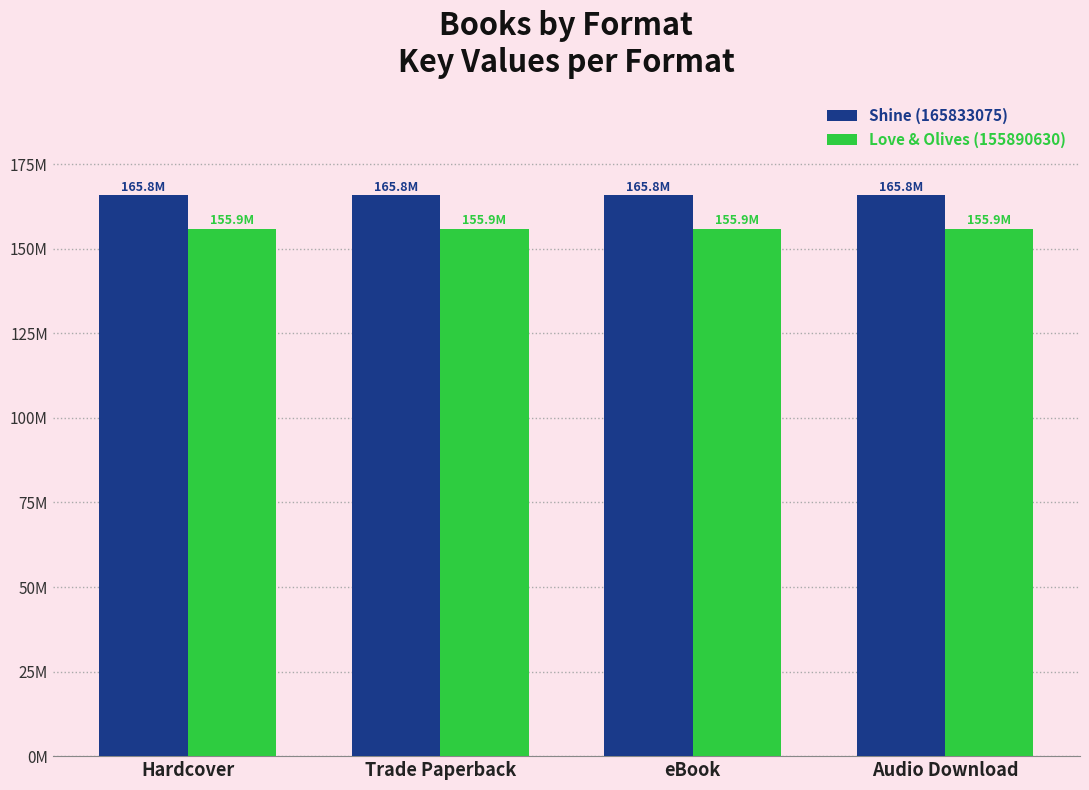

What is the sum of the Love & Olives (155890630) values at Trade Paperback and Hardcover?

311781260